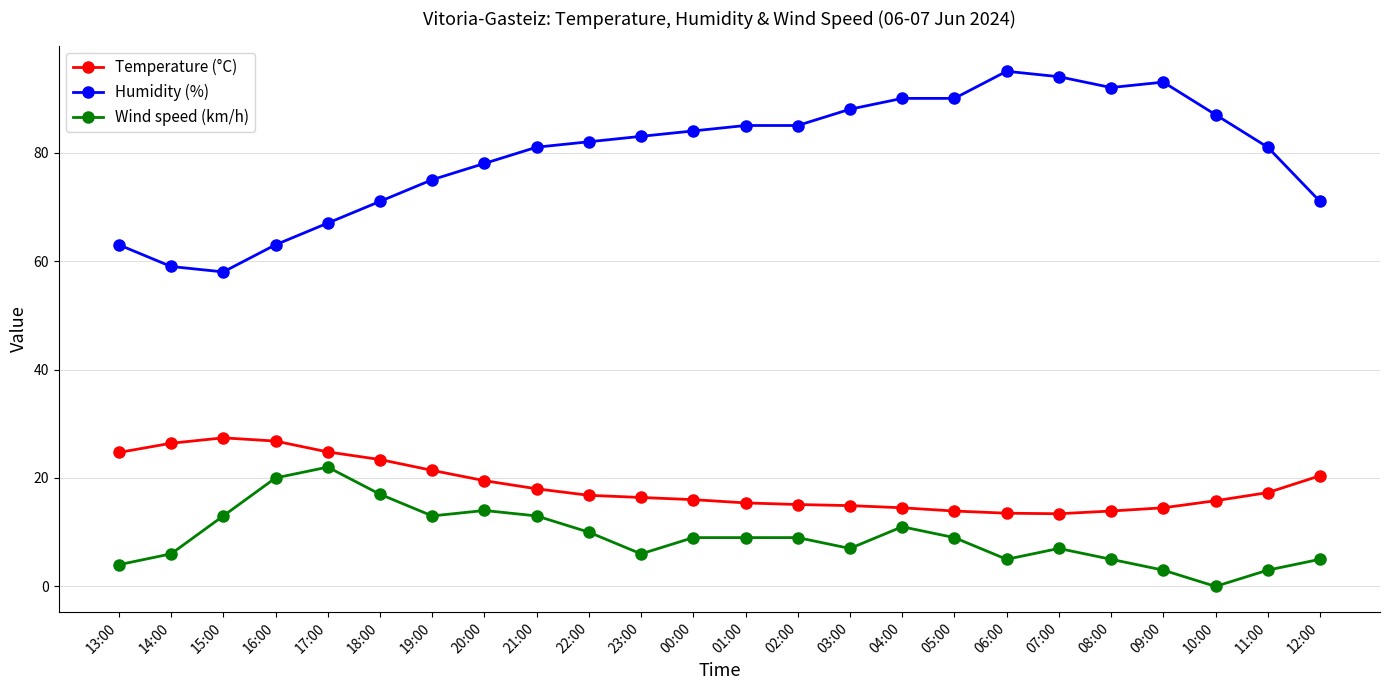

True or false: Temperature (°C) has a value of 20.4 at 12:00.

True